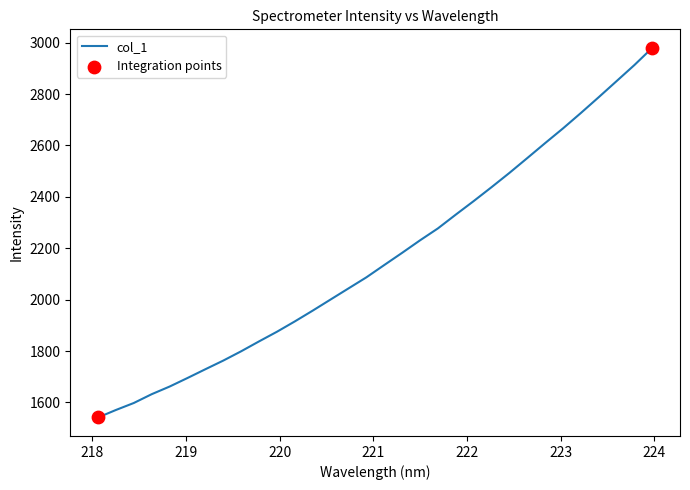

What is the difference between the maximum and minimum values?

1438.3